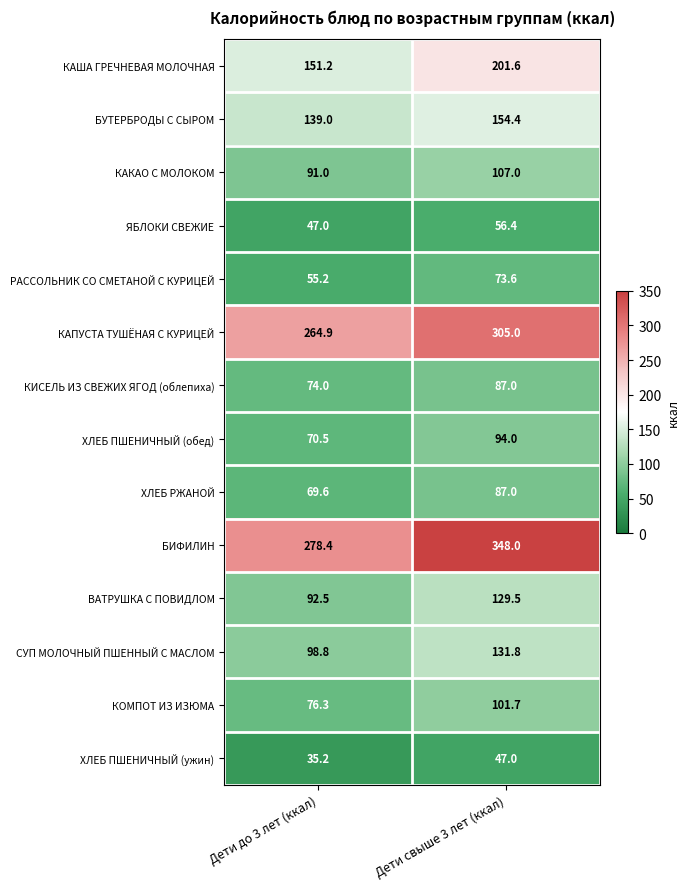

True or false: ХЛЕБ ПШЕНИЧНЫЙ (ужин) has a value of 32.2 at Дети свыше 3 лет (ккал).

False